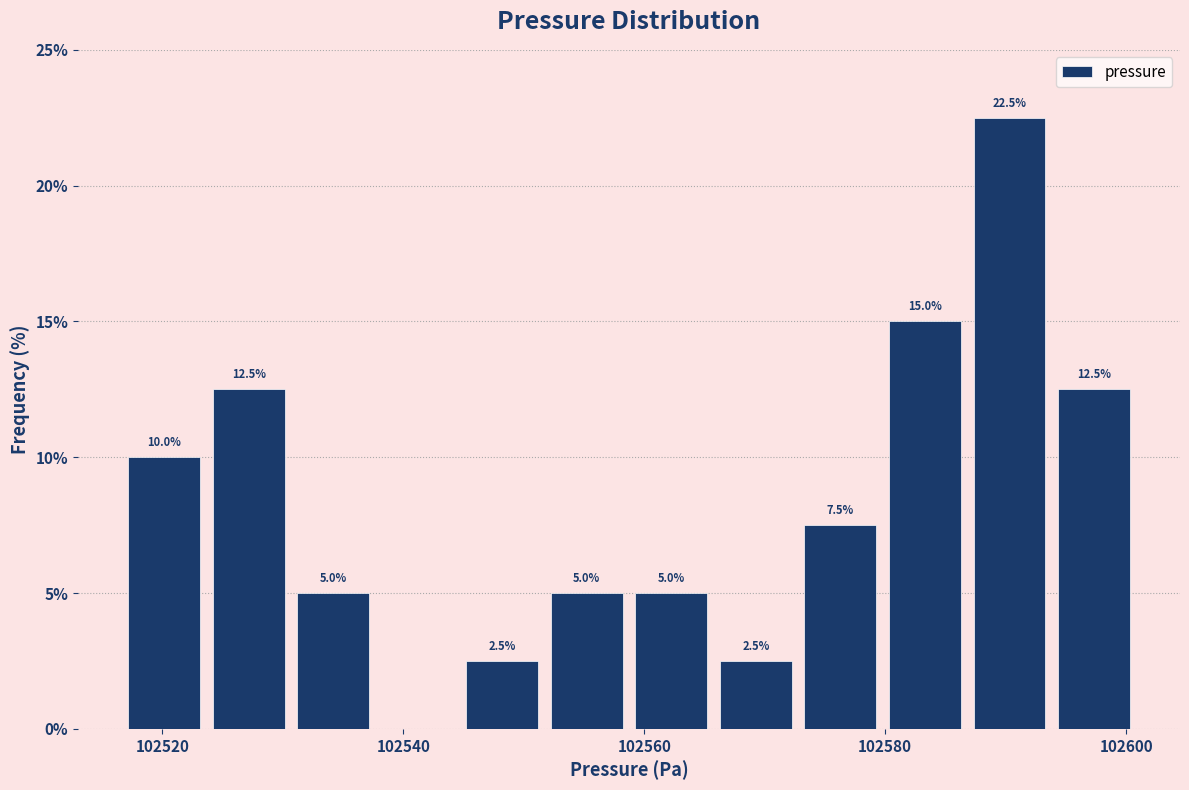

Read against the x-axis, roughly where is the centre of the tallest bar?

102590